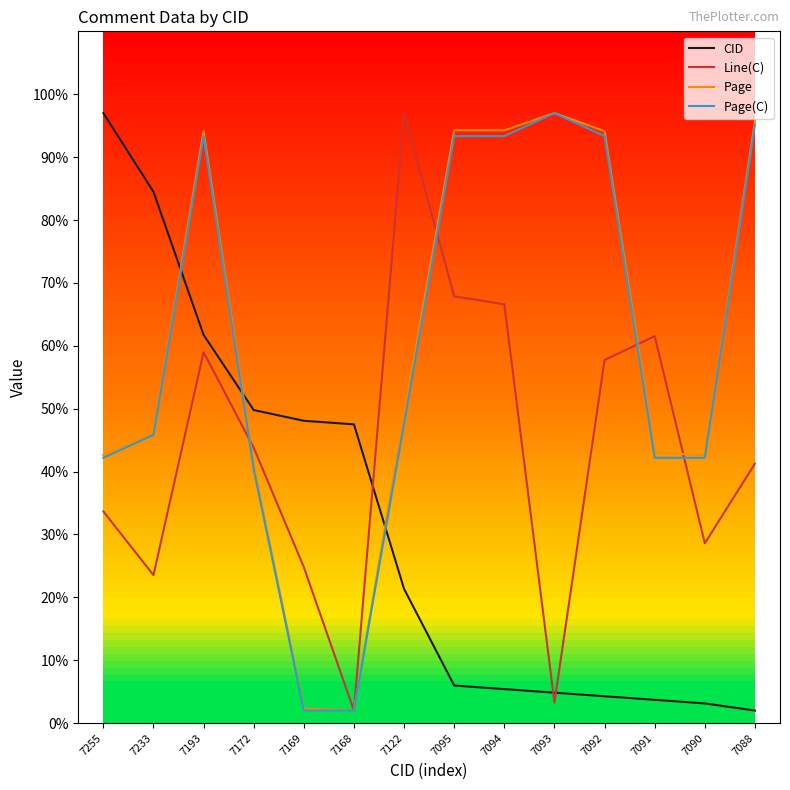

Between 7122 and 7093, which series saw the biggest shift?

Line(C)